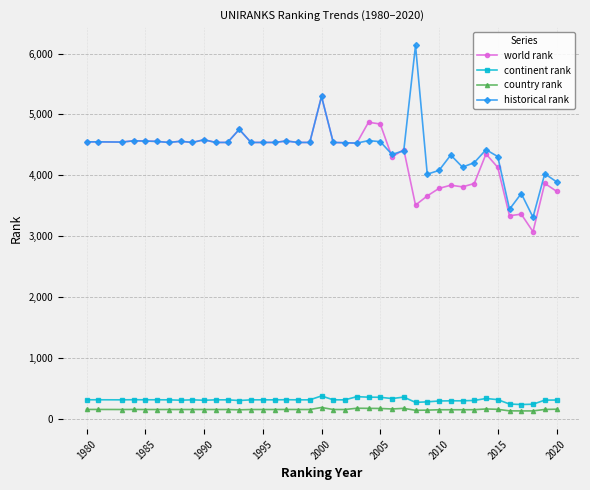

What is the difference between the maximum and second lowest values in the historical rank series?

2693